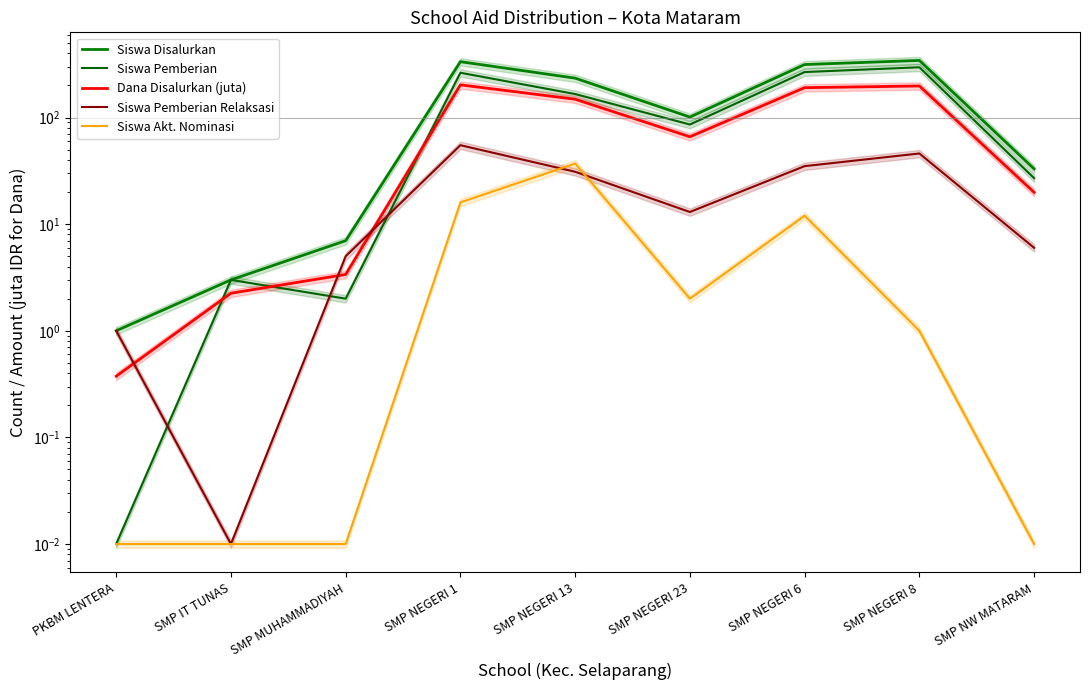

What value does the Siswa Disalurkan series have at SMP NW MATARAM?

33.0